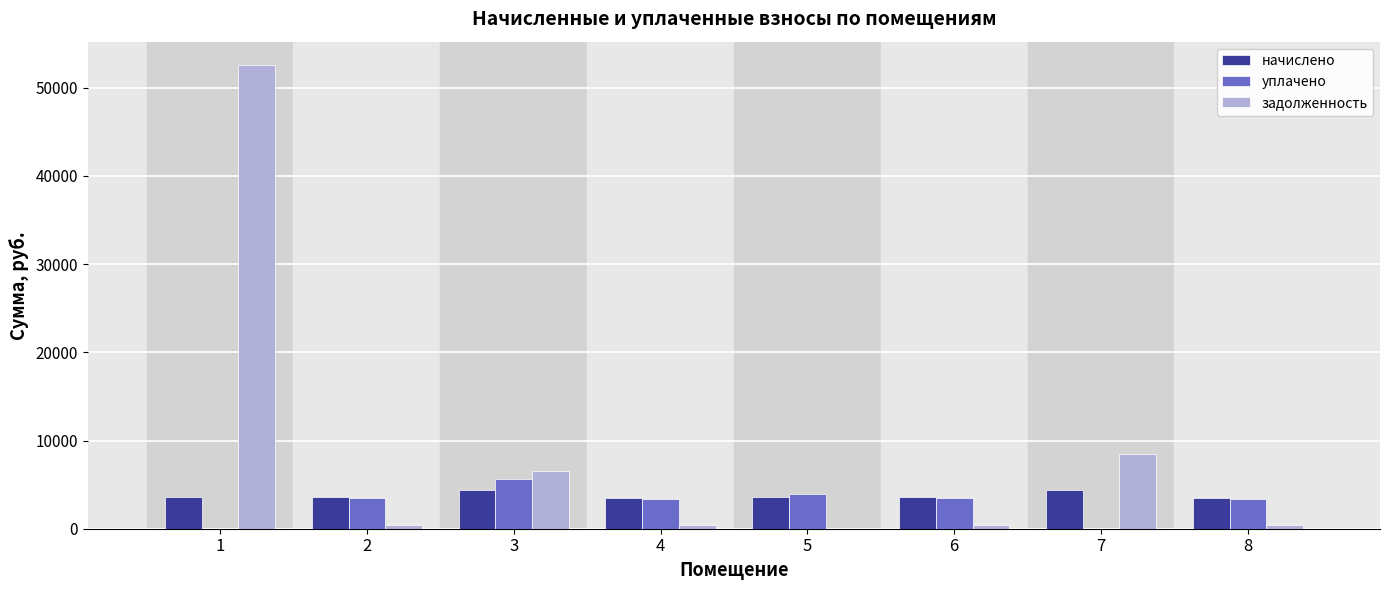

What is the highest value of the уплачено series?

5589.5